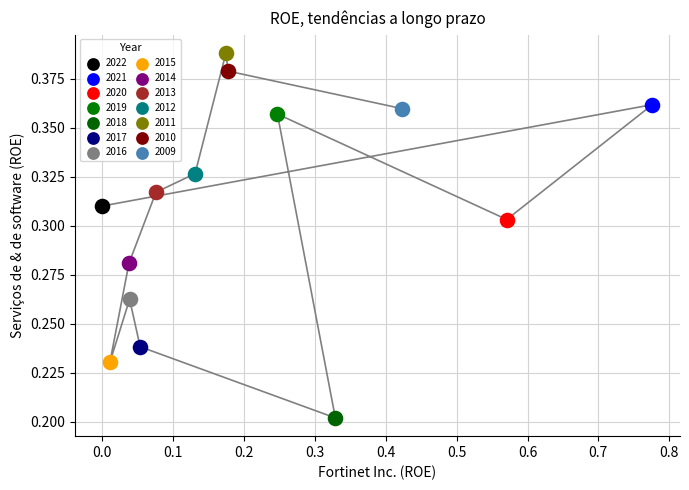

What are all the series names shown in the legend?

2022, 2021, 2020, 2019, 2018, 2017, 2016, 2015, 2014, 2013, 2012, 2011, 2010, 2009